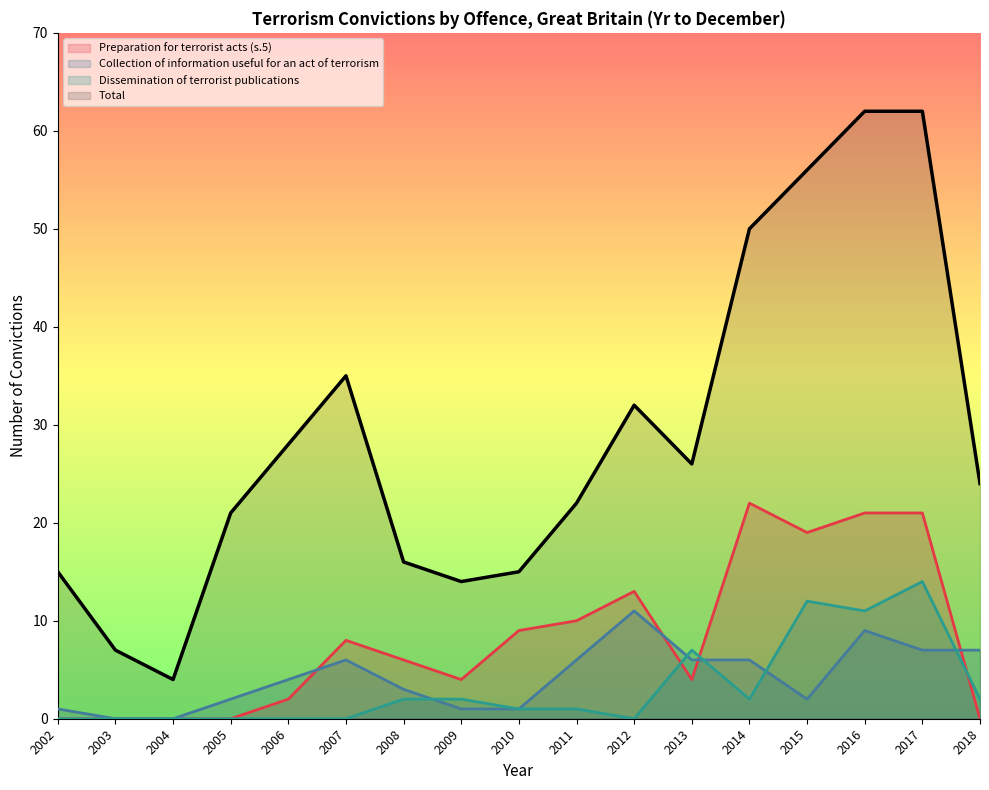

Rank the series by their maximum value, from highest to lowest.

Total, Preparation for terrorist acts (s.5), Dissemination of terrorist publications, Collection of information useful for an act of terrorism